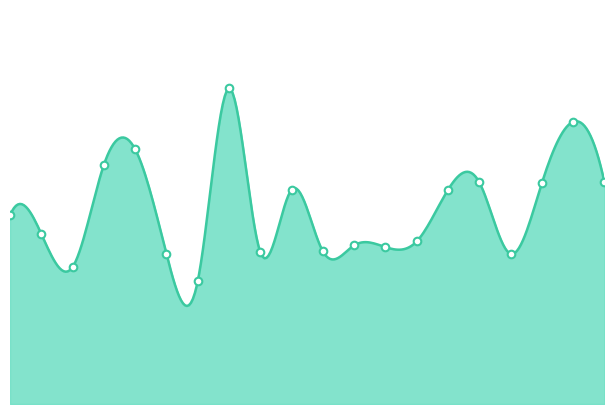

Approximately how many times larger is the value at 00:16 compared to 02:55?

1.1